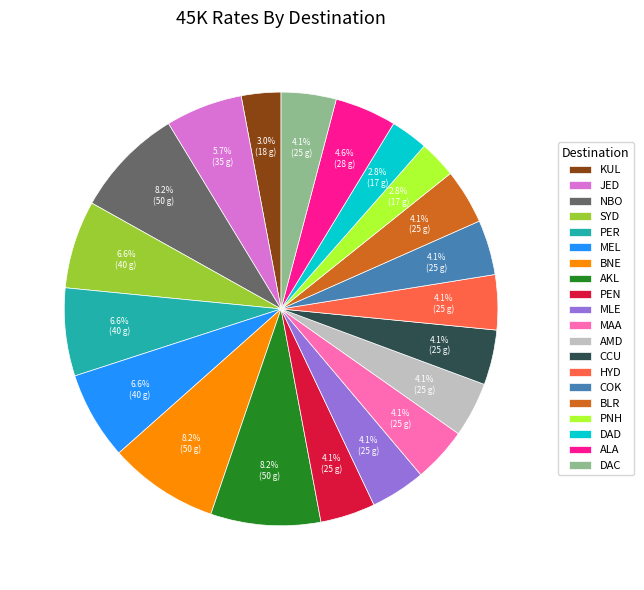

Approximately how many times larger is the value at MLE compared to JED?

0.7